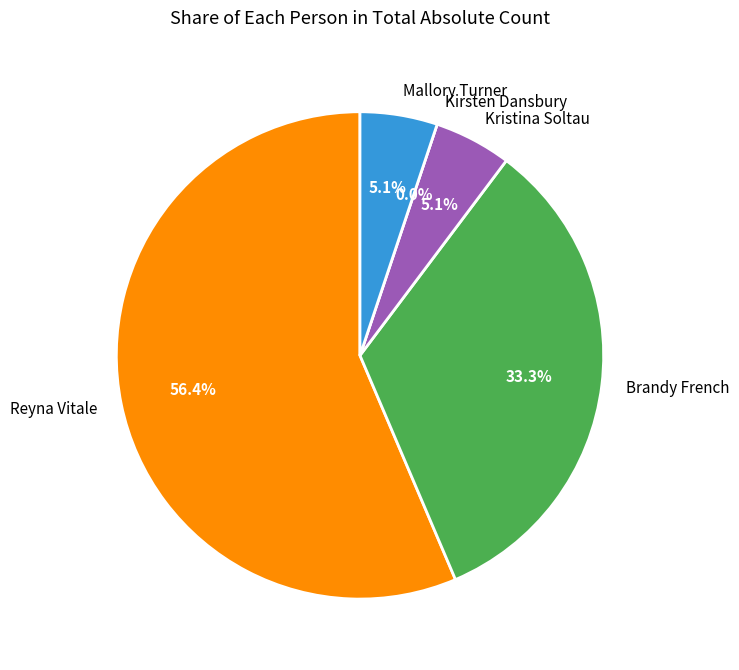

Which category accounts for the majority?

Reyna Vitale